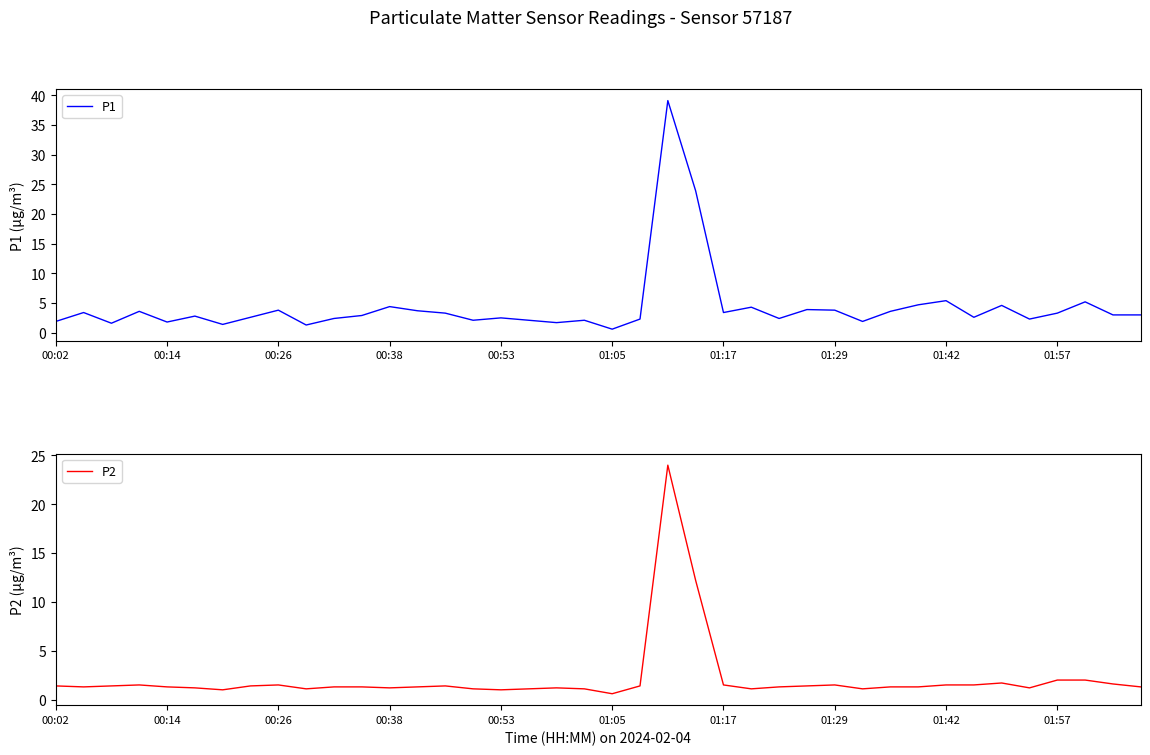

What is the greatest value displayed?

39.1